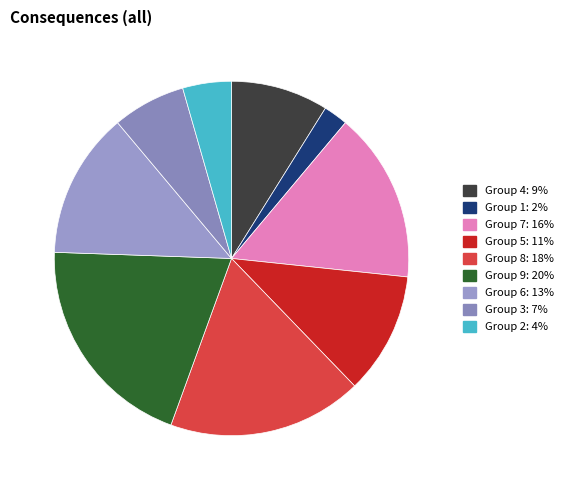

How many slices are in this pie chart?

9